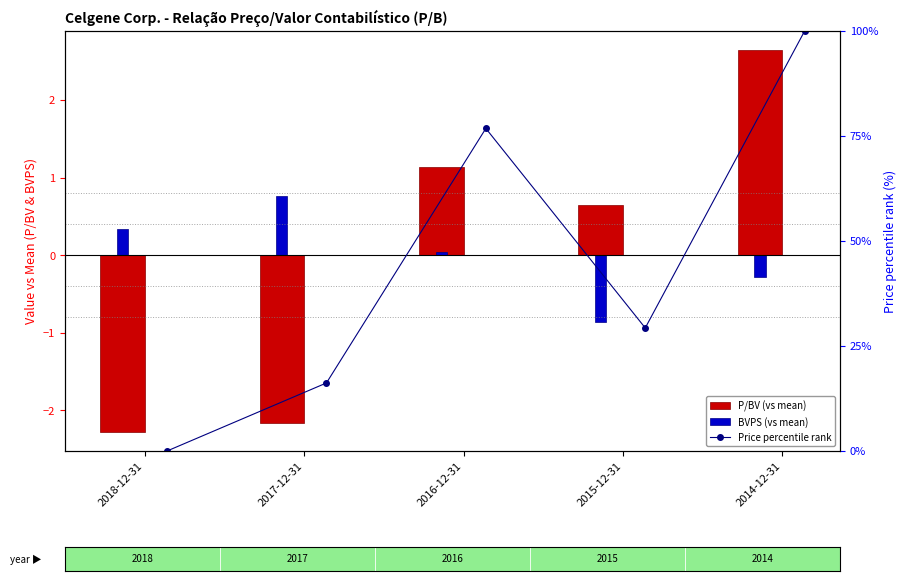

What is the lowest value of the BVPS (vs mean) series?

-0.9